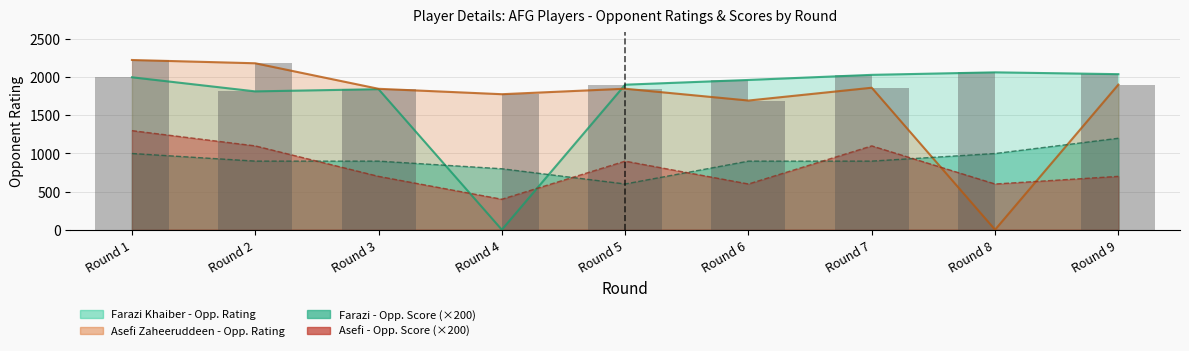

Where is Asefi_OppScore nearest to the value 850?

Round 5